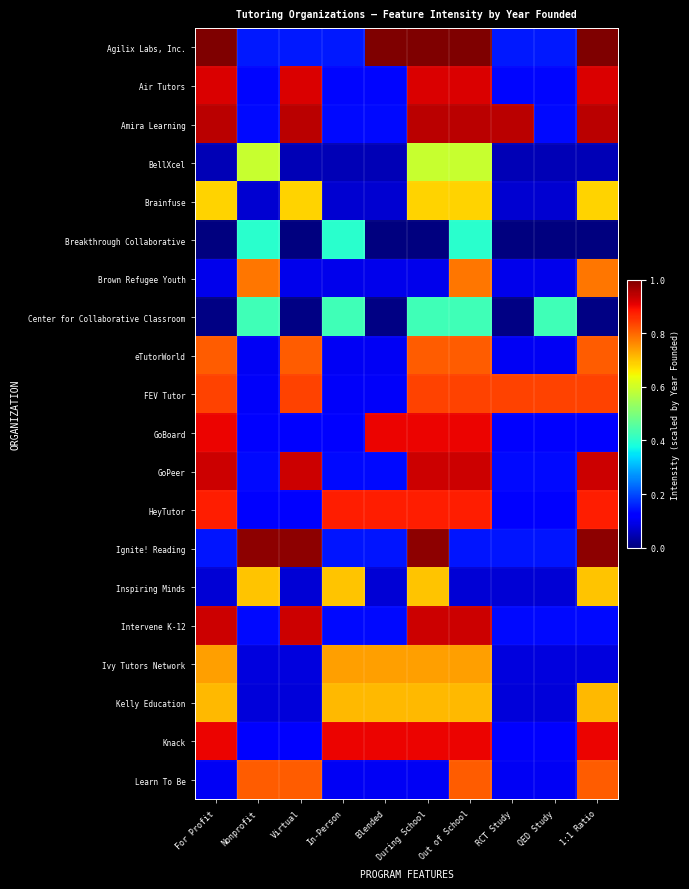

Which has a higher value, Virtual or Out of School?

Out of School